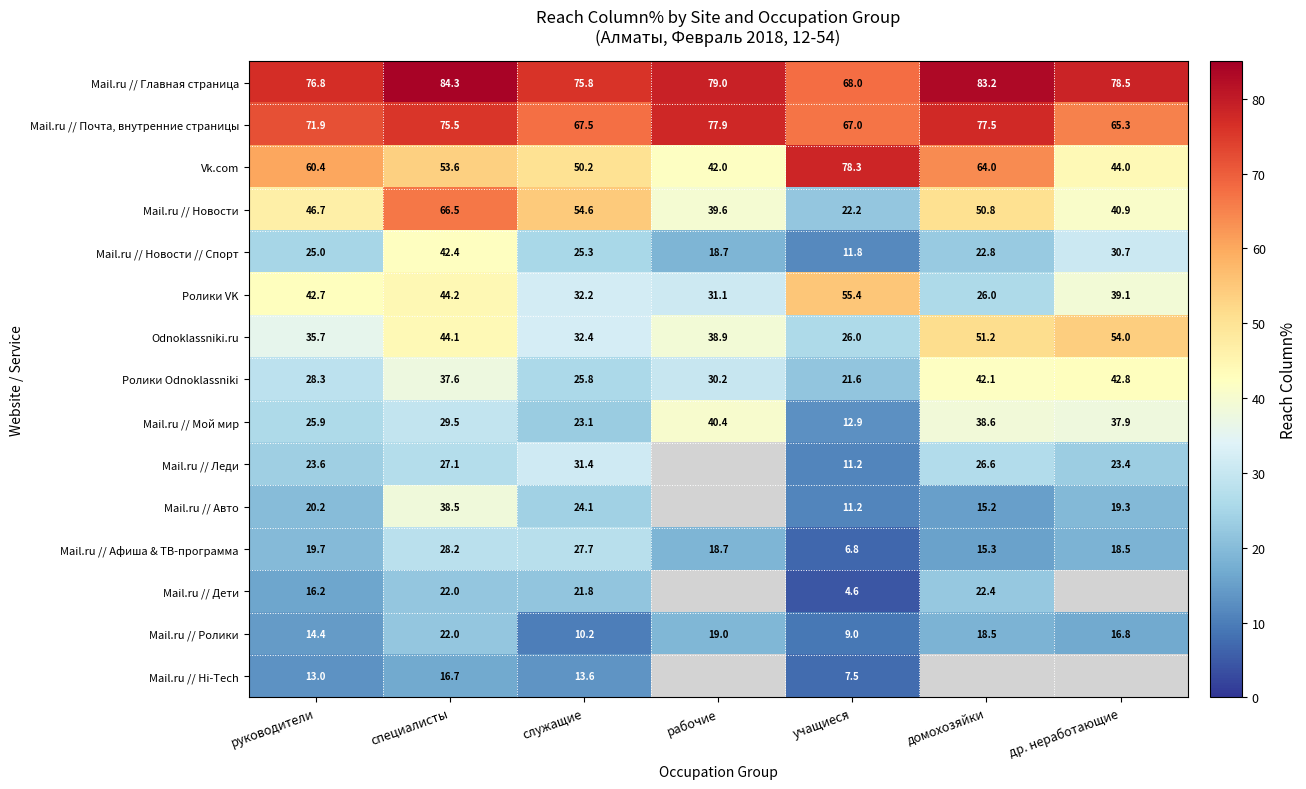

The value of Odnoklassniki.ru at рабочие is 13.3. True or false?

False